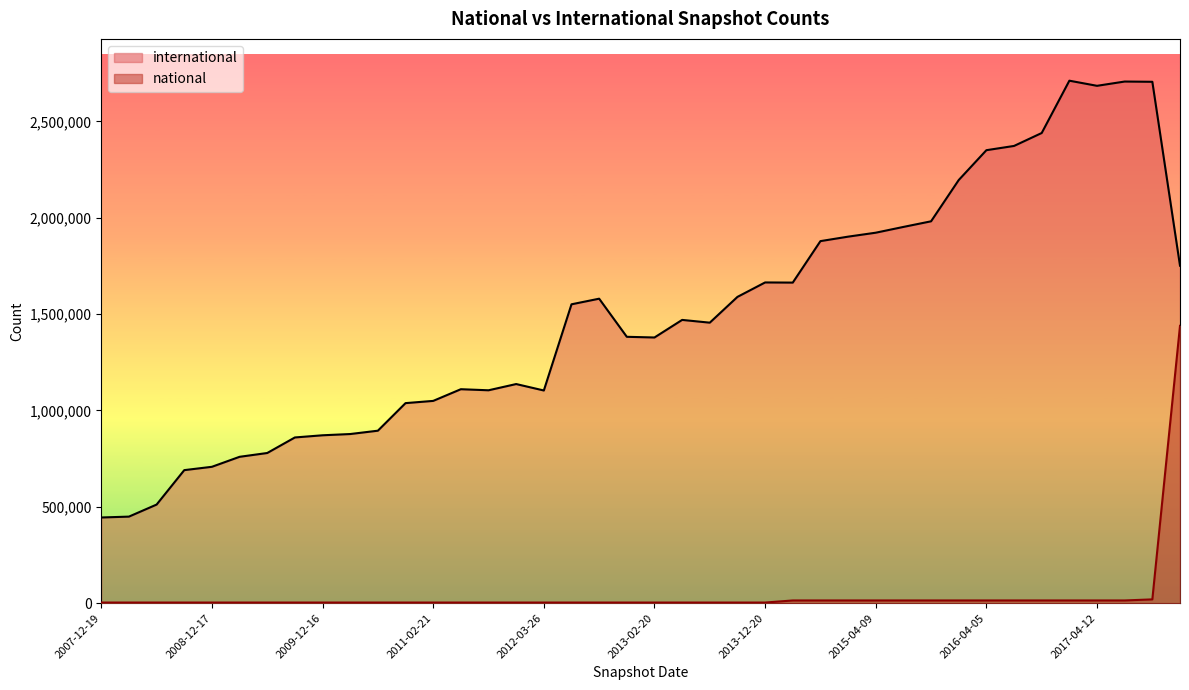

At which category is the sum across all series the highest?

2017-12-22